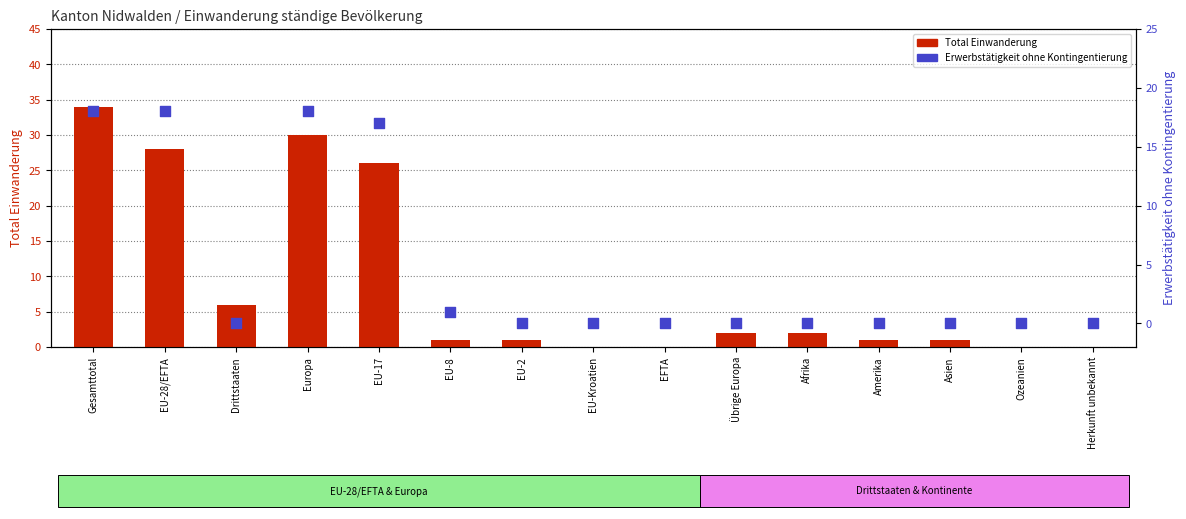

What is the total value across all series at Drittstaaten?

6